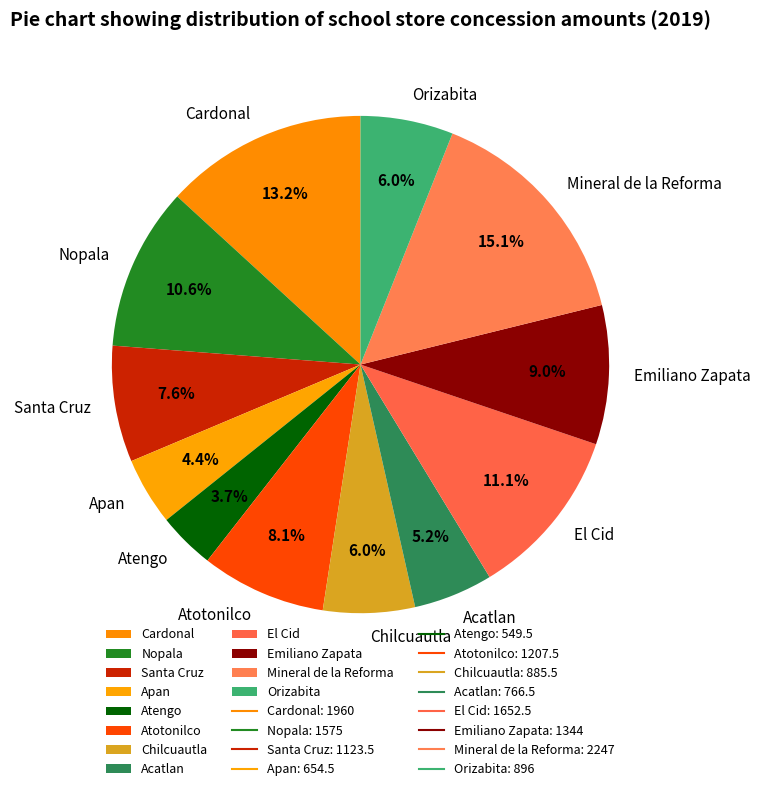

To the nearest percent, what is the average slice percentage?

8%